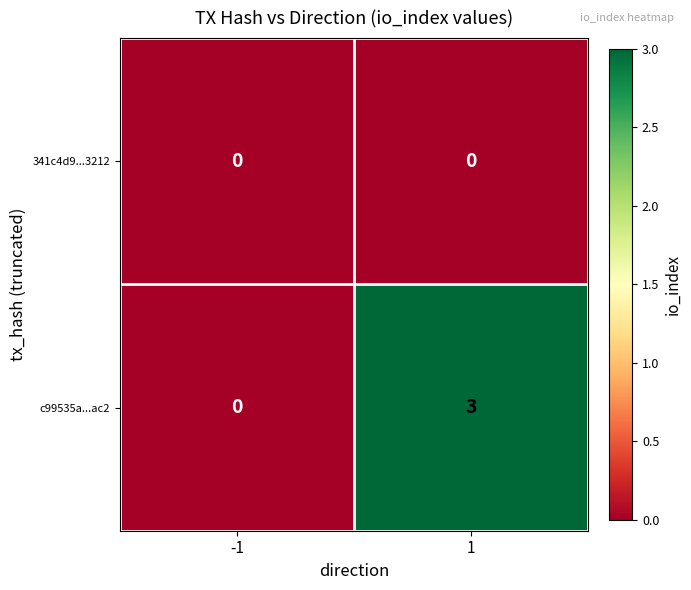

What is the maximum value shown in the chart?

3